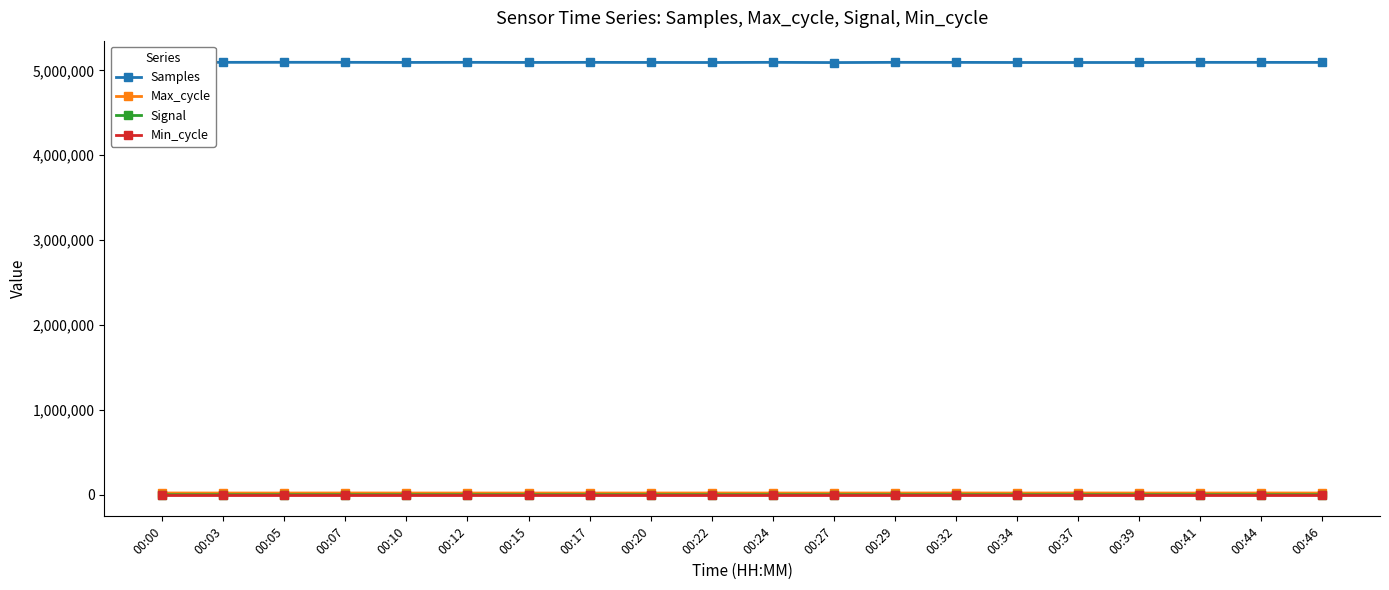

Is it true that Max_cycle equals 10517 at 00:05?

False